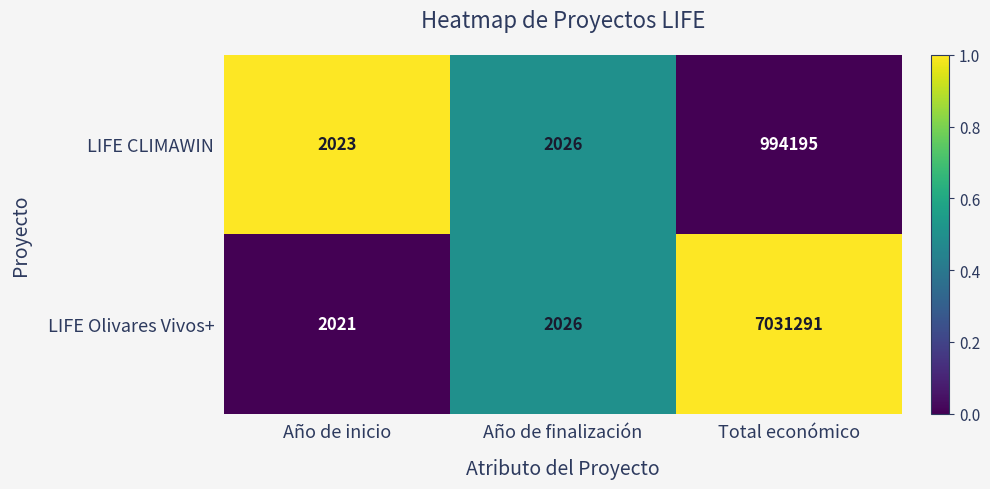

How many series are shown in this chart?

2